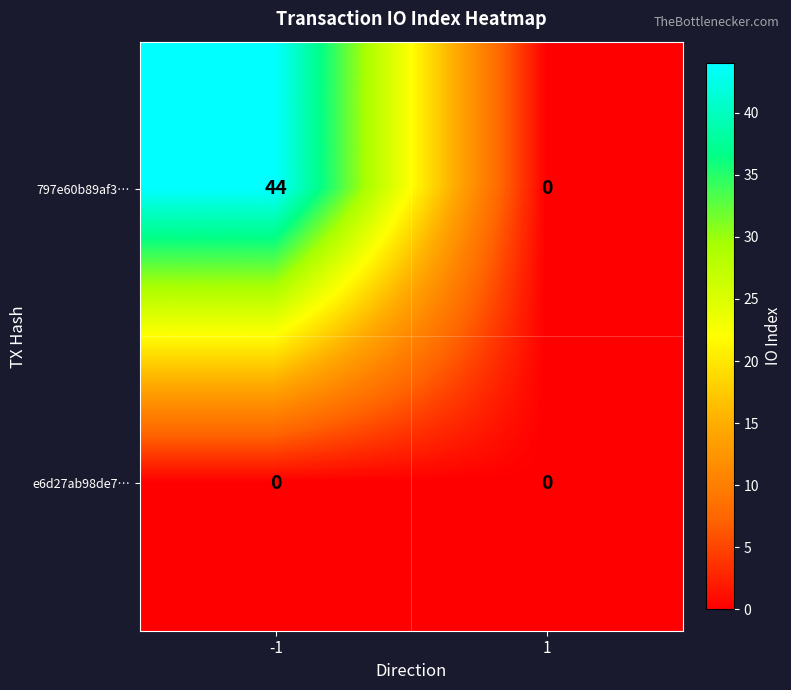

List the series in order of their peak value, lowest first.

e6d27ab98de7…, 797e60b89af3…